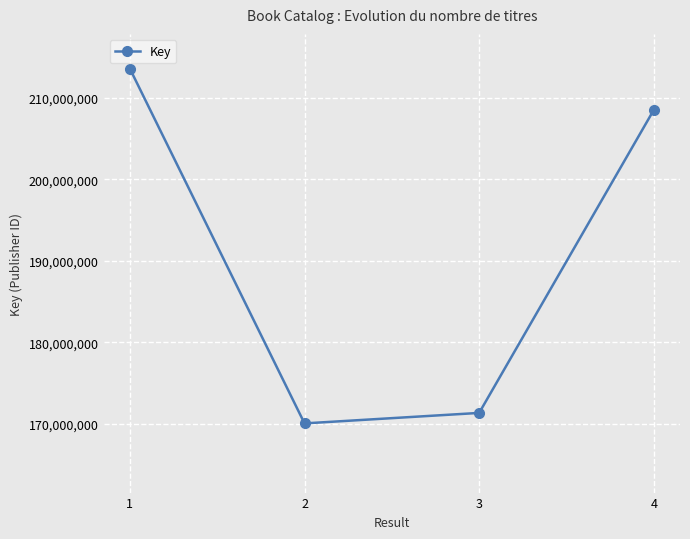

Reading right to left, list all the values displayed in this chart.

4=208548450	3=171314184	2=170025394	1=213614881